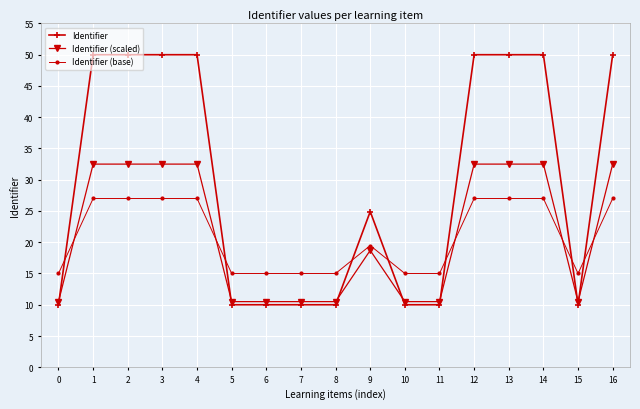

True or false: Identifier (base) has more than 0 points higher than both neighbors.

True